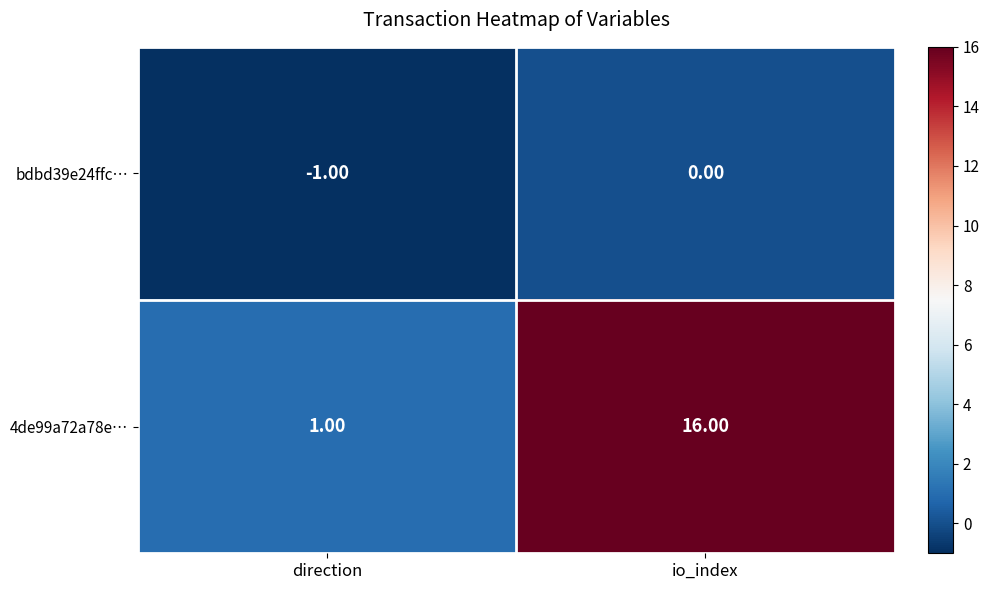

How many categories are shown in the chart?

2